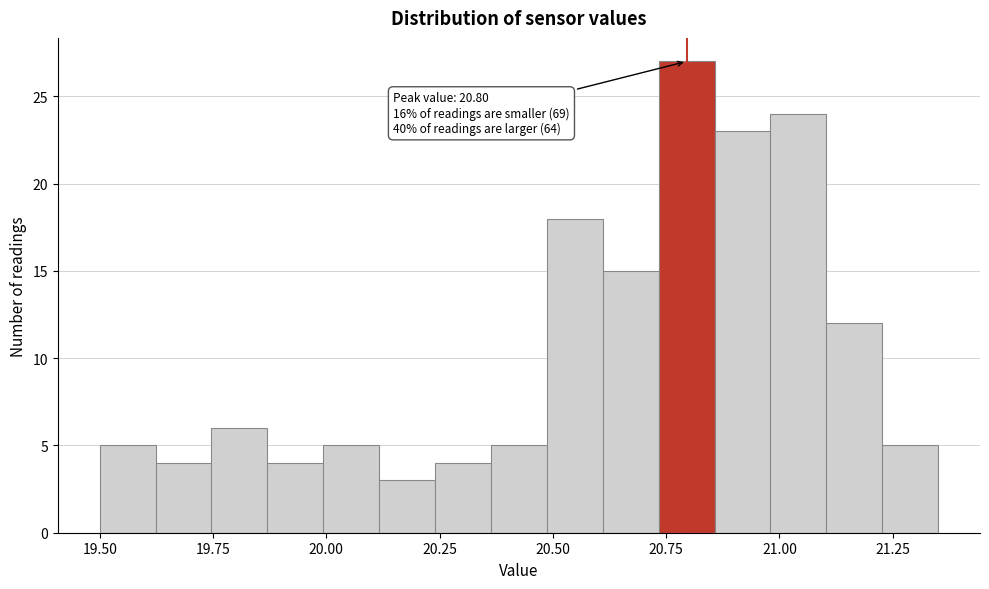

Around what value on the x-axis is the tallest bar? Give the approximate position of its centre, as read against the axis.

20.80